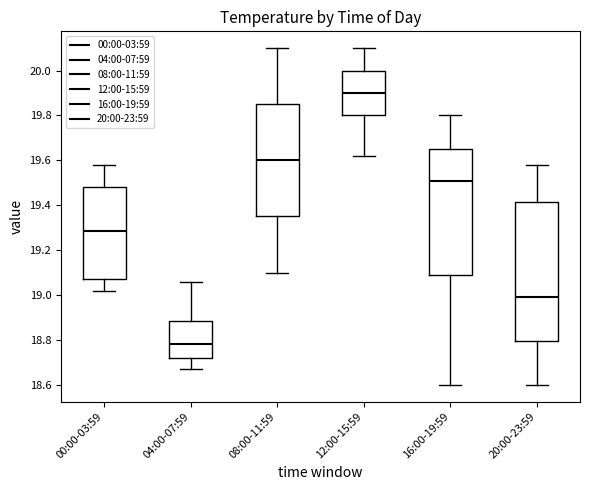

Reading left to right, read every box against the y-axis: the position of its median line, the range the box covers, and the ends of its whiskers. The values are not printed on the chart, so give them approximately, as read against the axis.

00:00-03:59: median 19.28, box 19.08 to 19.48, whiskers 19.02 to 19.58
04:00-07:59: median 18.78, box 18.72 to 18.88, whiskers 18.68 to 19.06
08:00-11:59: median 19.60, box 19.36 to 19.86, whiskers 19.10 to 20.10
12:00-15:59: median 19.90, box 19.80 to 20.00, whiskers 19.62 to 20.10
16:00-19:59: median 19.52, box 19.08 to 19.66, whiskers 18.60 to 19.80
20:00-23:59: median 19.00, box 18.80 to 19.42, whiskers 18.60 to 19.58